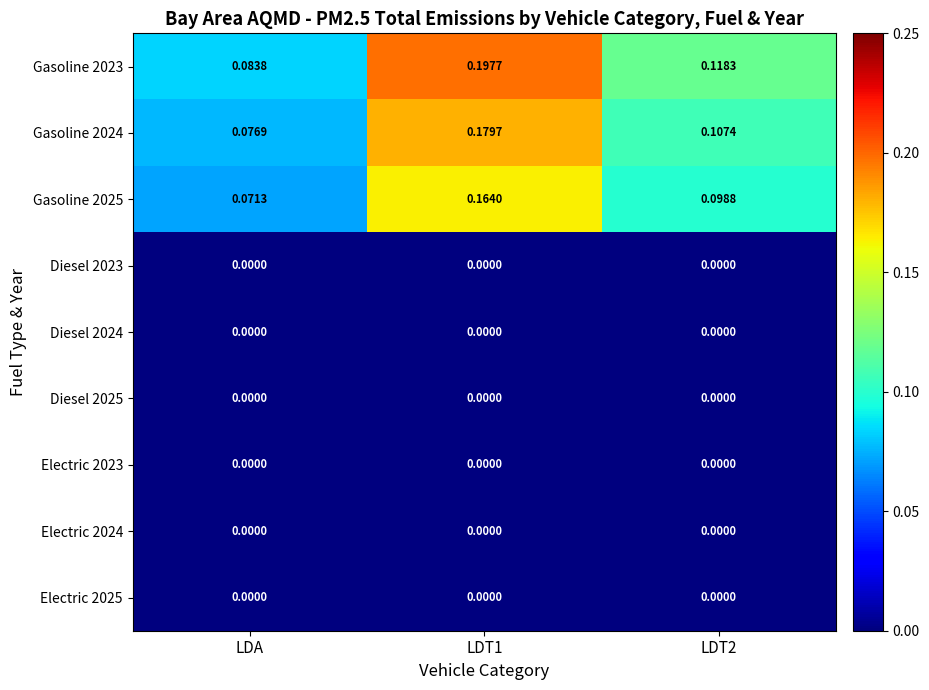

Between LDA and LDT2, which series saw the biggest shift?

Gasoline 2023